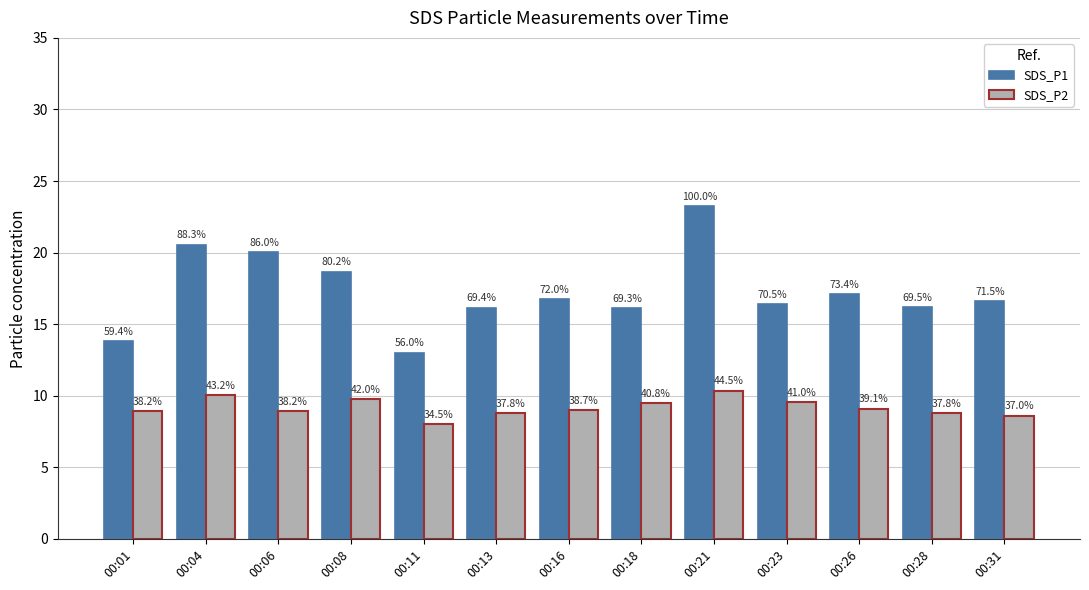

What are all the series names shown in the legend?

SDS_P1, SDS_P2